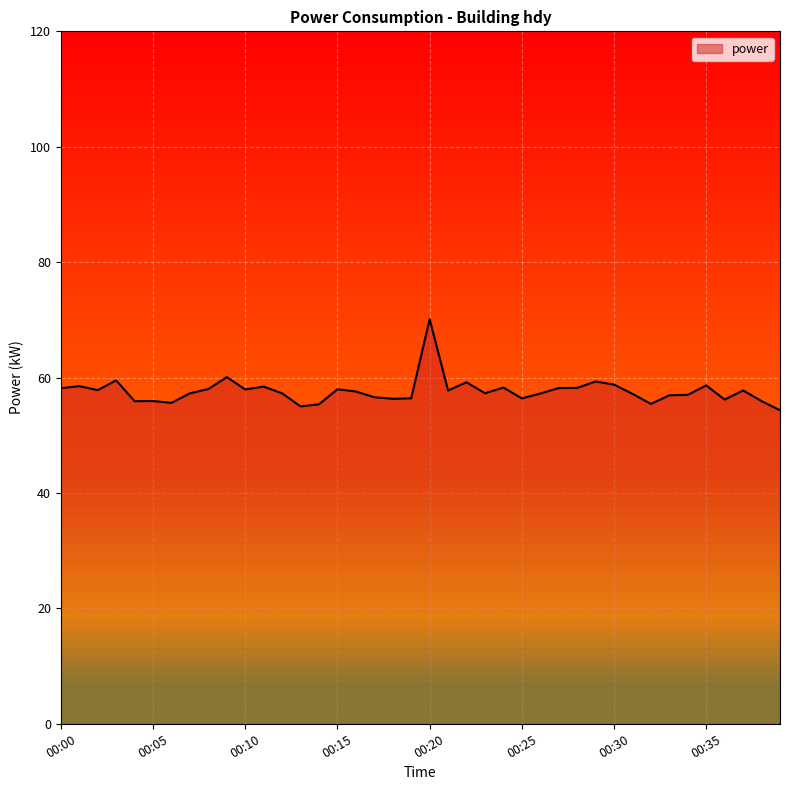

What is the difference between the maximum and minimum values?

15.8